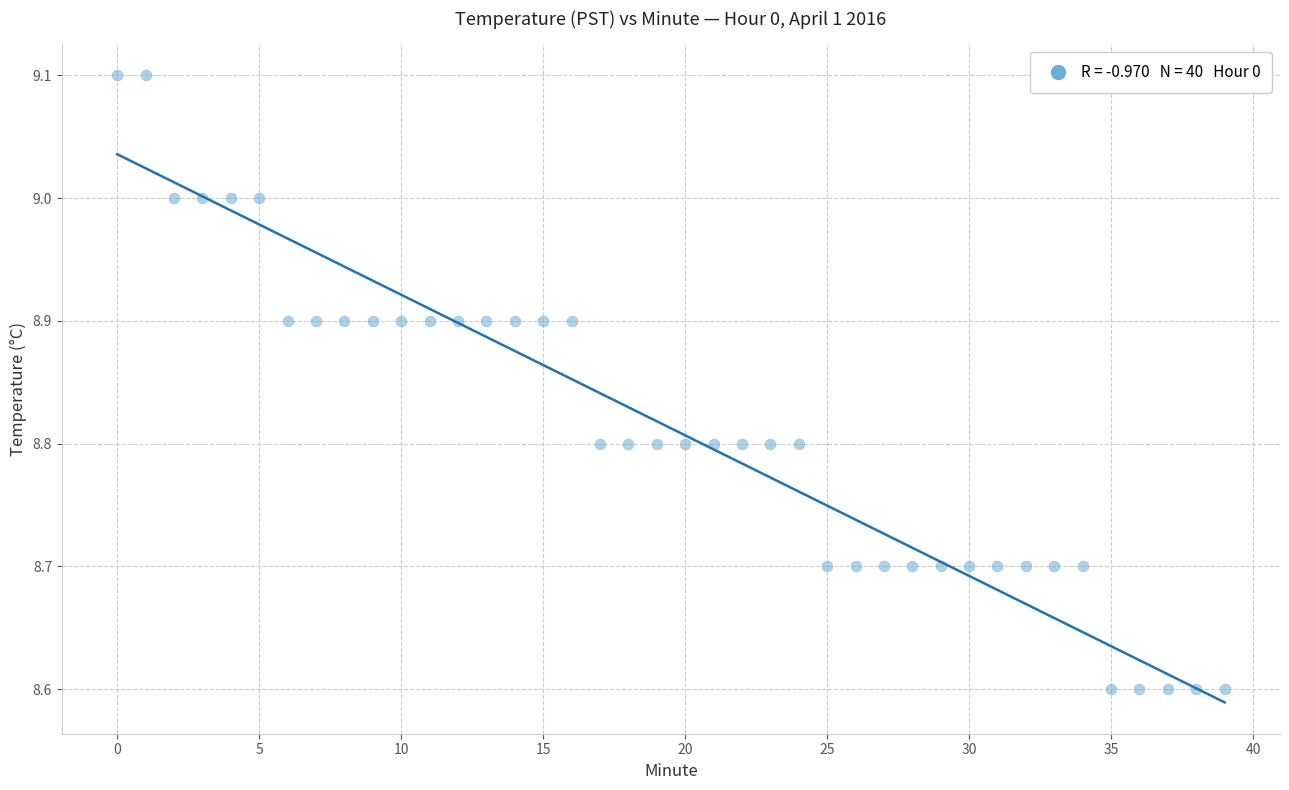

What is the range of Y values (max minus min)?

0.5